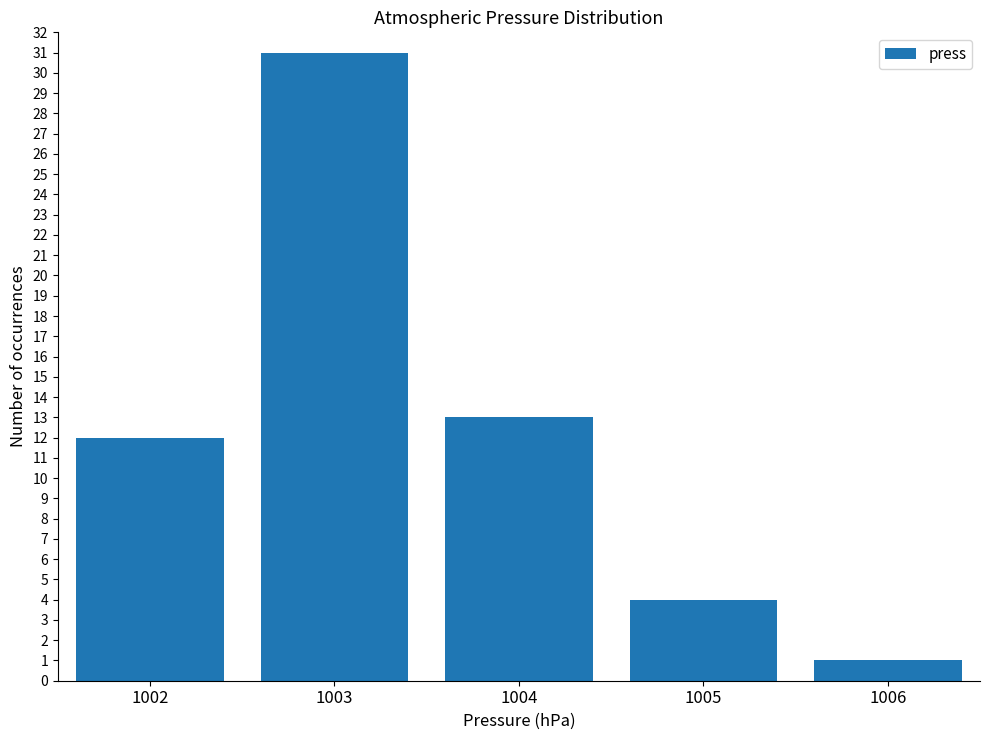

What is the greatest value displayed?

31